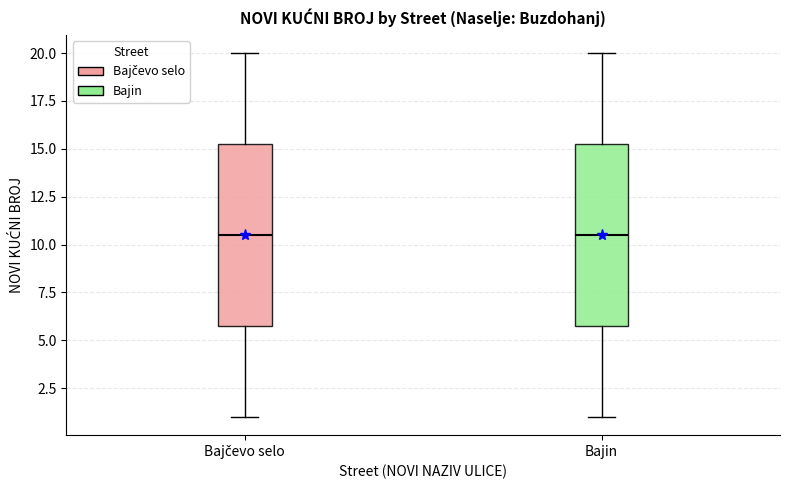

Reading left to right, read every box against the y-axis: the position of its median line, the range the box covers, and the ends of its whiskers. The values are not printed on the chart, so give them approximately, as read against the axis.

Bajčevo selo: median 10.5, box 6.0 to 15.5, whiskers 1.0 to 20.0
Bajin: median 10.5, box 6.0 to 15.5, whiskers 1.0 to 20.0